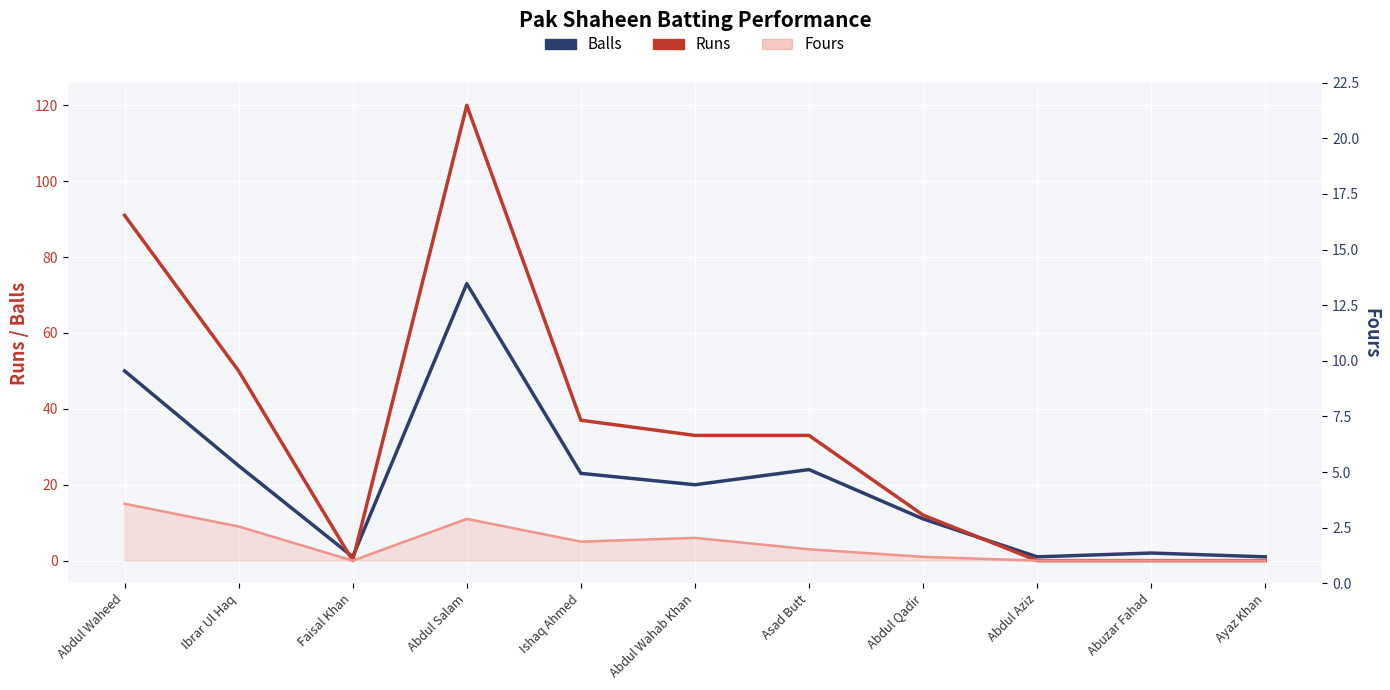

What is the label of the 11th point from the right?

Abdul Waheed